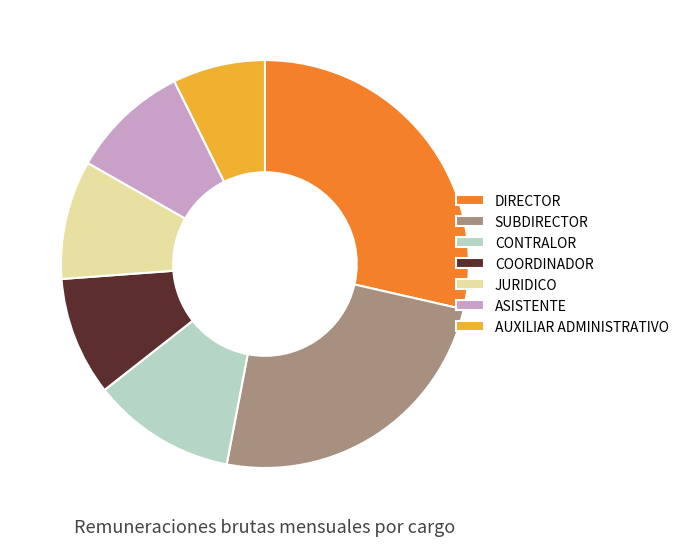

Combined, do COORDINADOR and DIRECTOR account for over 50%?

No